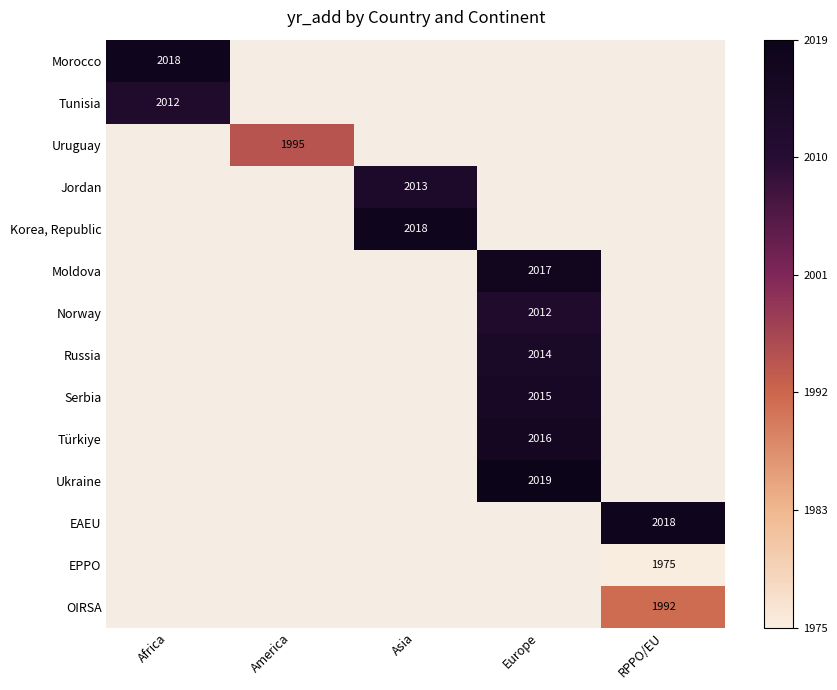

List the labels in order of EPPO value, largest first.

Africa, America, Asia, Europe, RPPO/EU